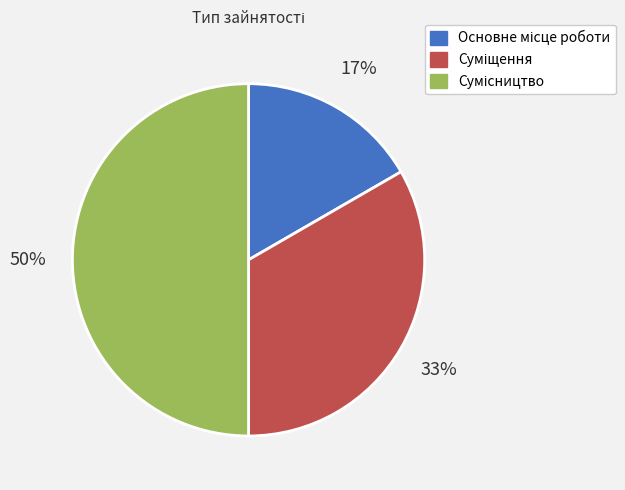

To the nearest percent, what is the difference between the largest and smallest slice percentages?

33%